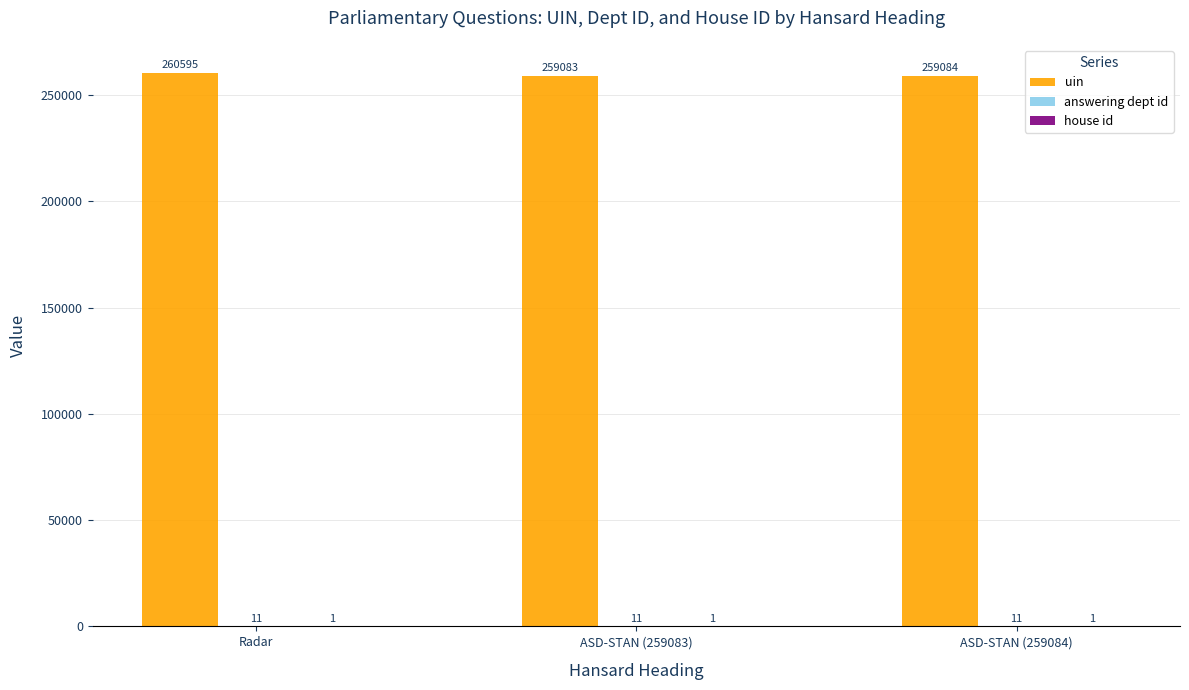

Is it true that uin equals 259084 at ASD-STAN (259084)?

True